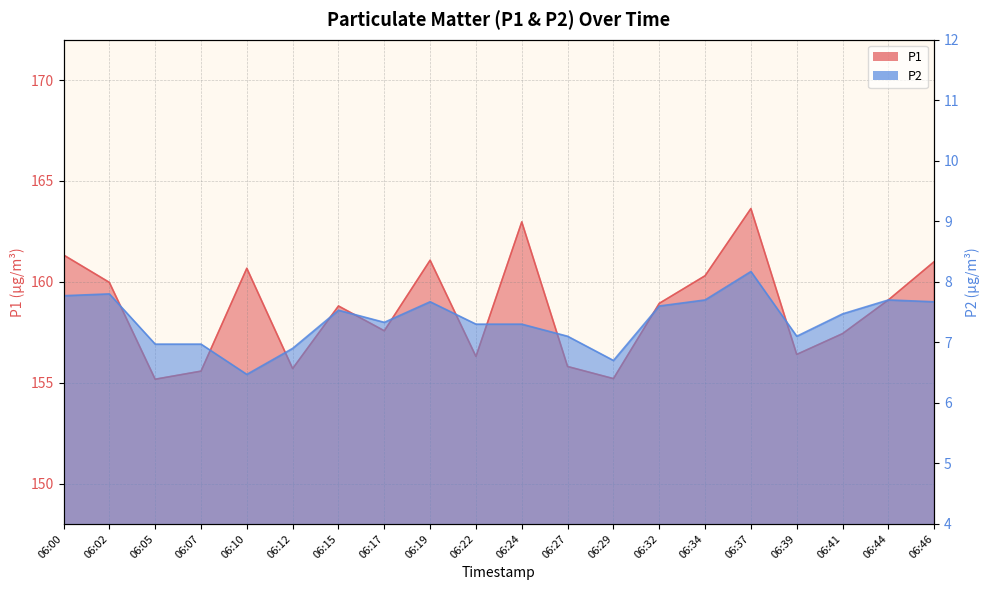

The value of P2 at 06:44 is 7.7. True or false?

True